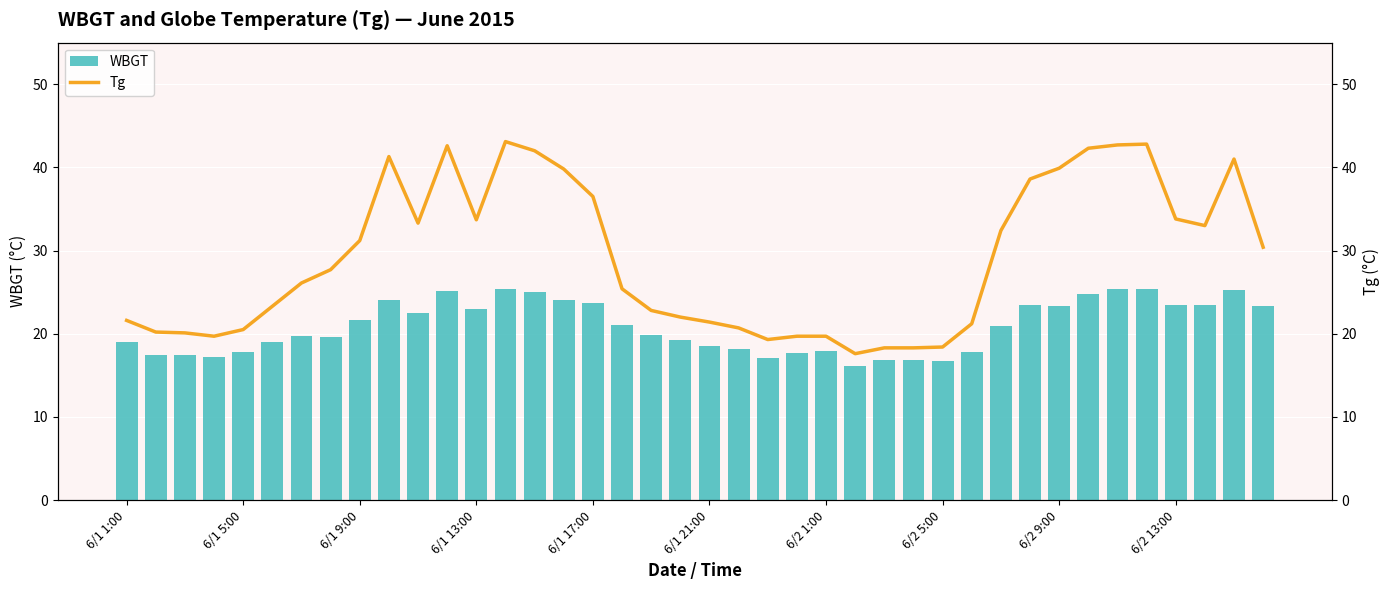

True or false: Tg has a value of 38.6 at 31.

True